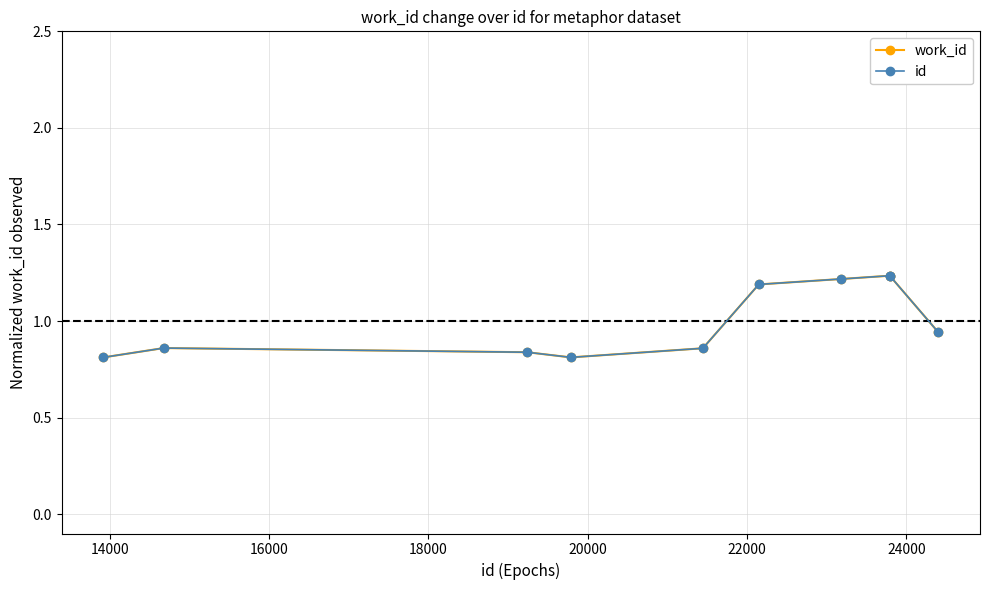

Is this an area chart (filled region under the line)?

No